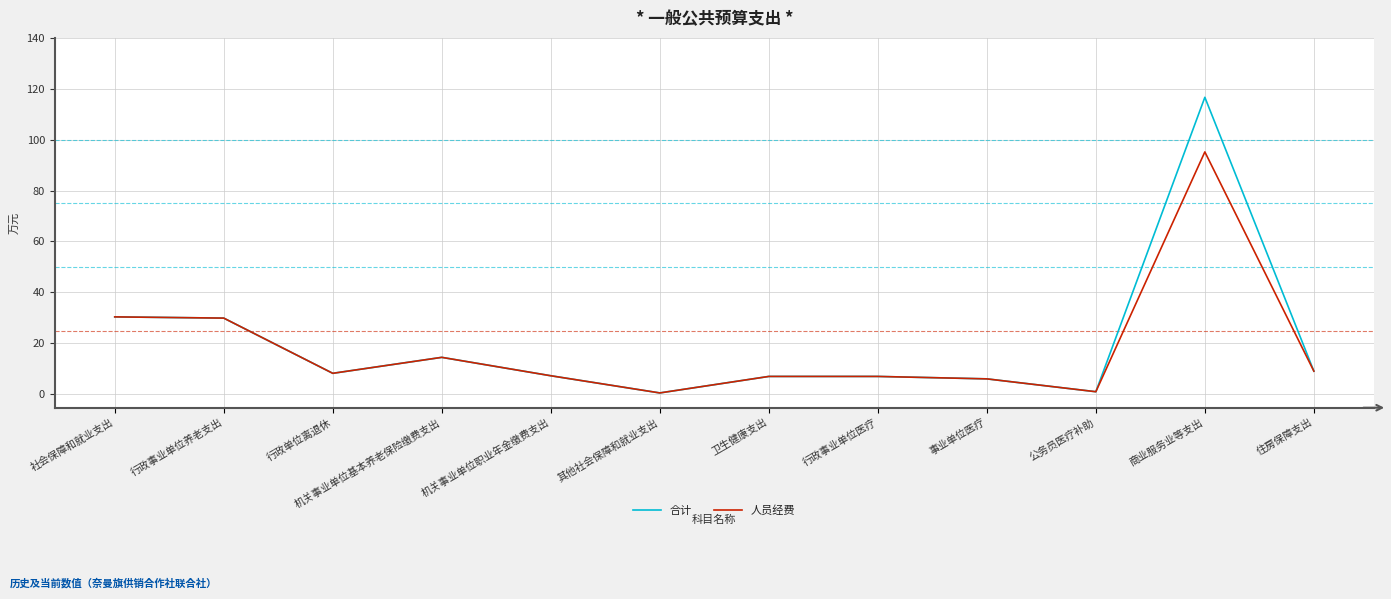

Does the chart display data point markers on the line(s)?

No